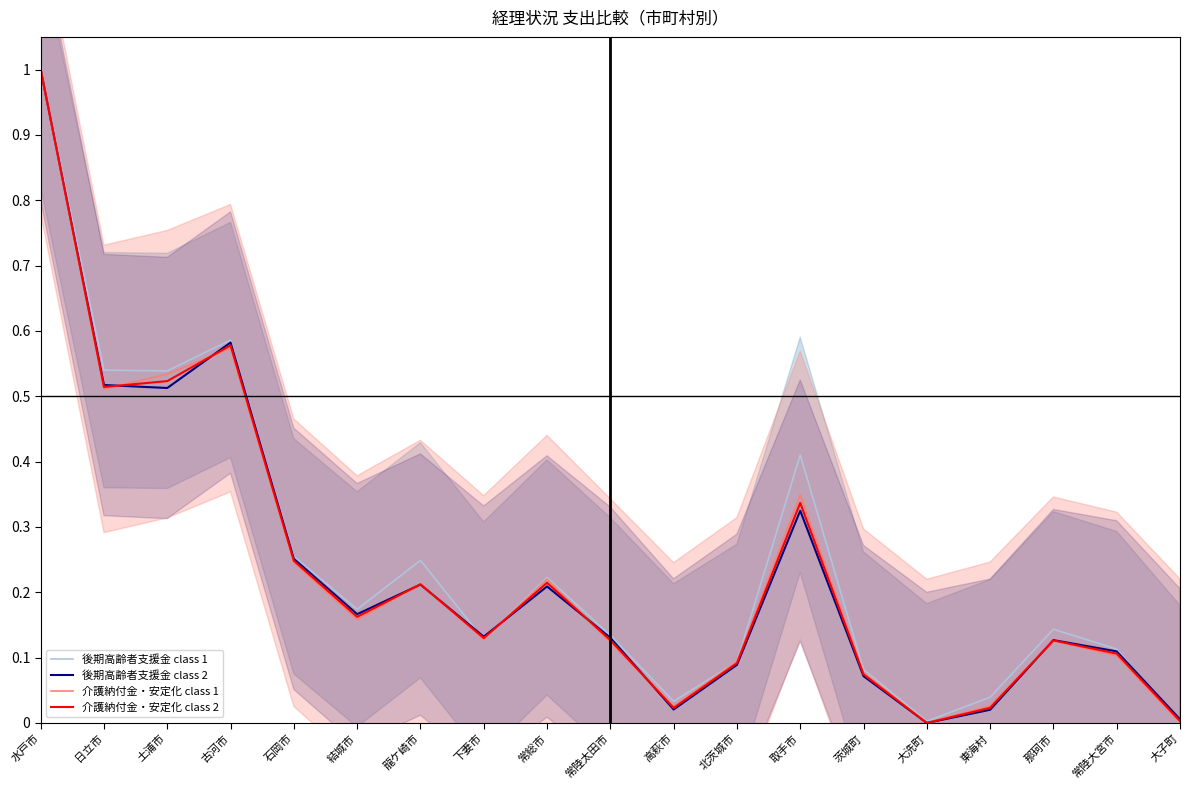

What is the average value of the 介護納付金・安定化 class 2 series?

0.2